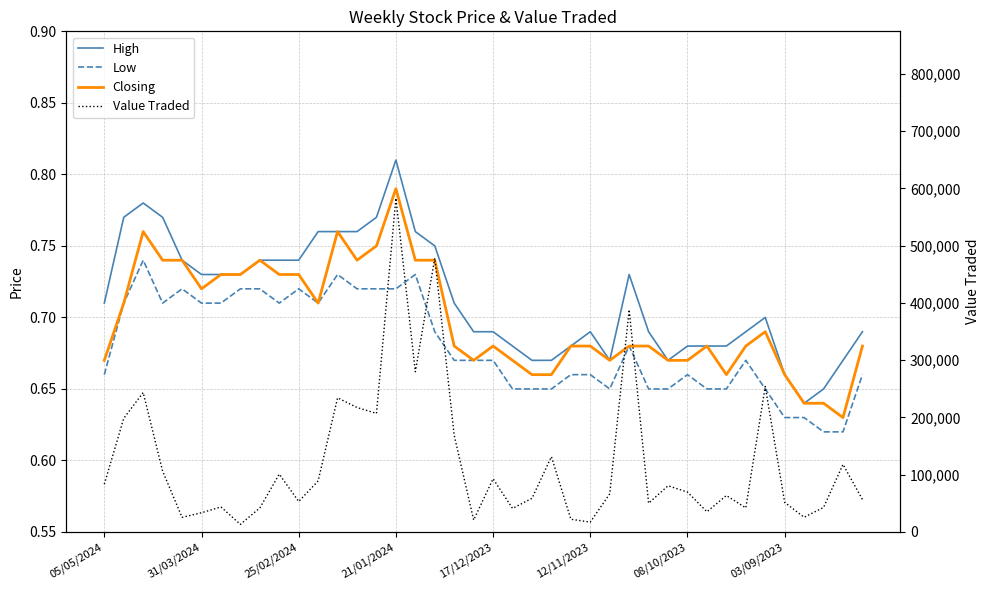

What is the total value across all series at 29?

80716.0